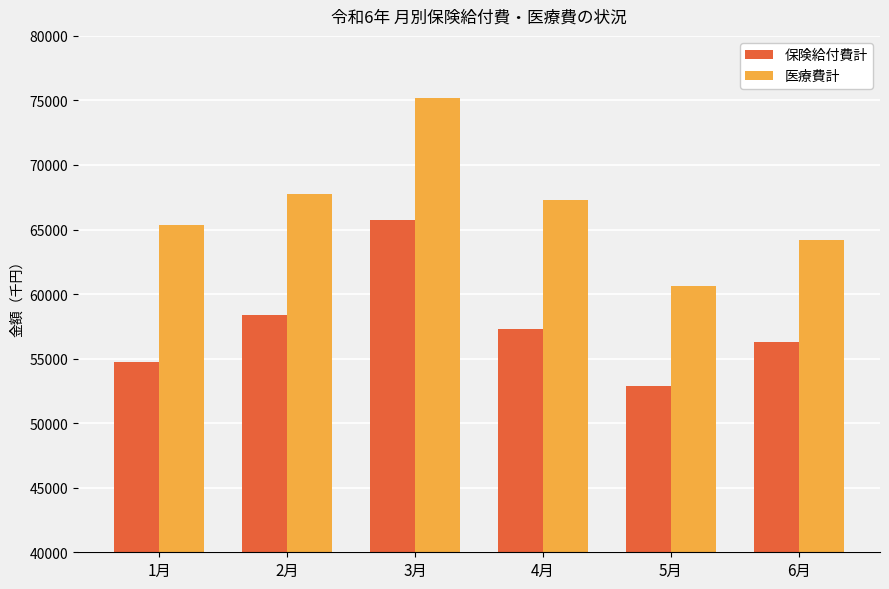

What position from the right is 6月?

1